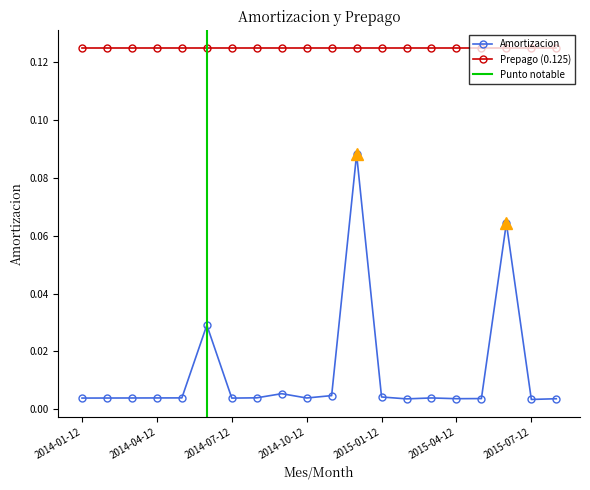

Reading left to right, what are all the values shown in this chart?

2014-01-12=0.0	2014-02-12=0.0	2014-03-12=0.0	2014-04-12=0.0	2014-05-12=0.0	2014-06-12=0.0	2014-07-12=0.0	2014-08-12=0.0	2014-09-12=0.0	2014-10-12=0.0	2014-11-12=0.0	2014-12-12=0.1	2015-01-12=0.0	2015-02-12=0.0	2015-03-12=0.0	2015-04-12=0.0	2015-05-12=0.0	2015-06-12=0.1	2015-07-12=0.0	2015-08-12=0.0